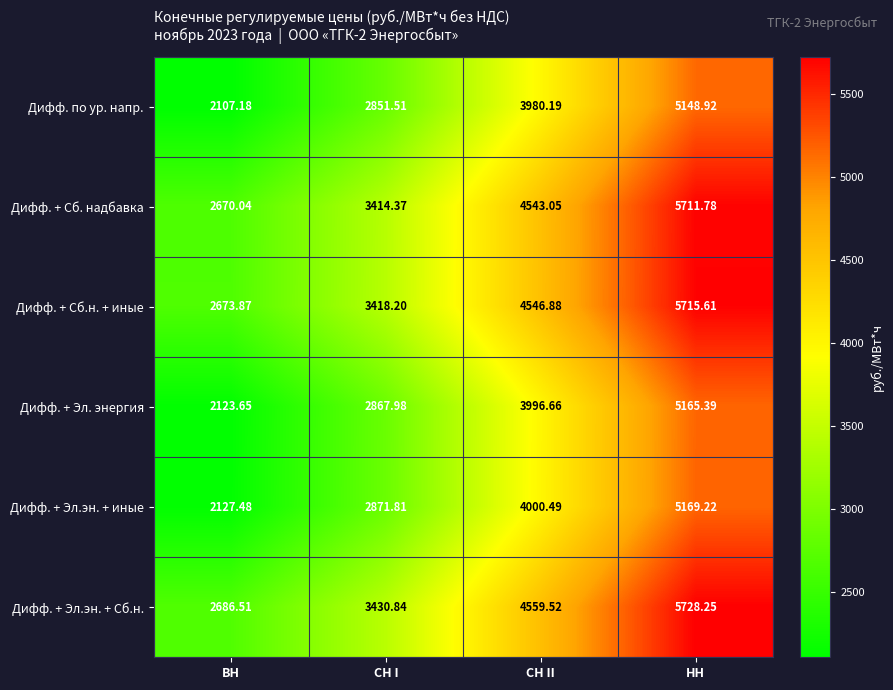

What is the spread (max minus min) of values at НН?

579.3